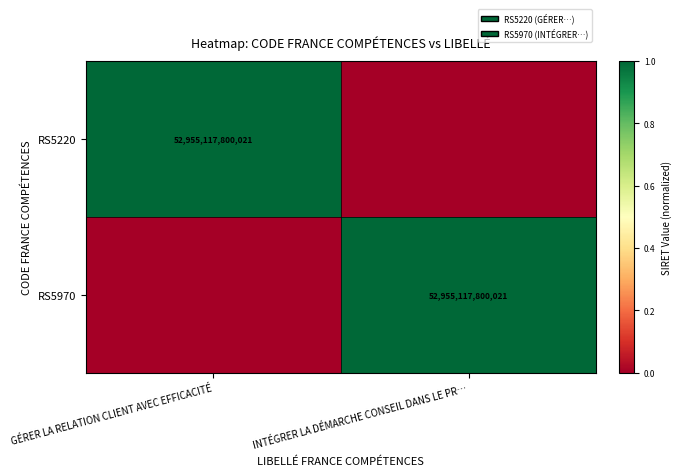

The value of RS5970 at INTÉGRER LA DÉMARCHE CONSEIL DANS LE PR… is 52955117800021. True or false?

True